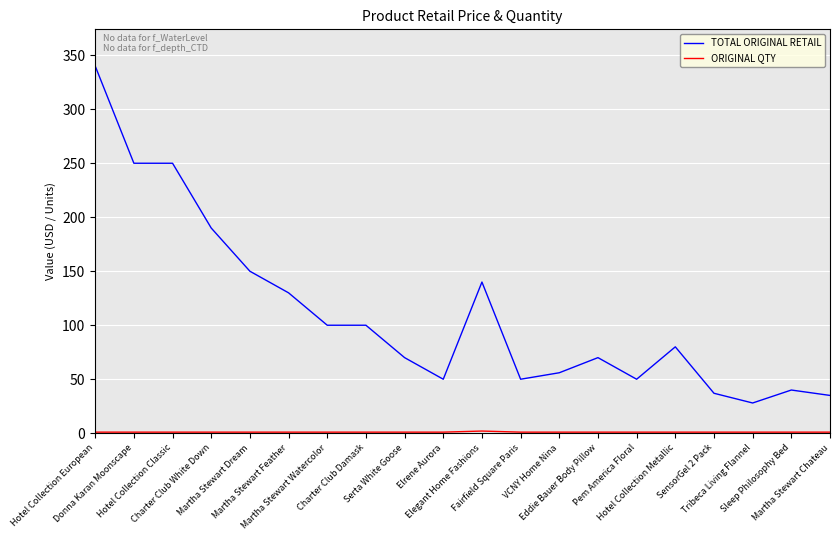

How many lines are shown in the chart?

2